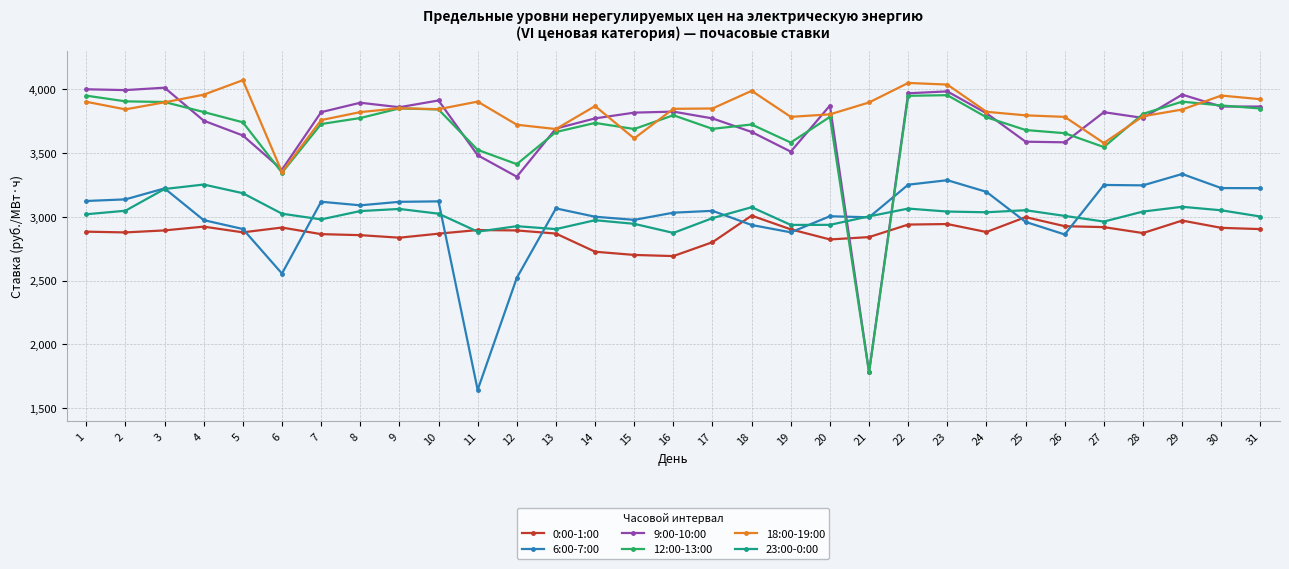

True or false: 9:00-10:00 and 6:00-7:00 intersect in this chart.

True